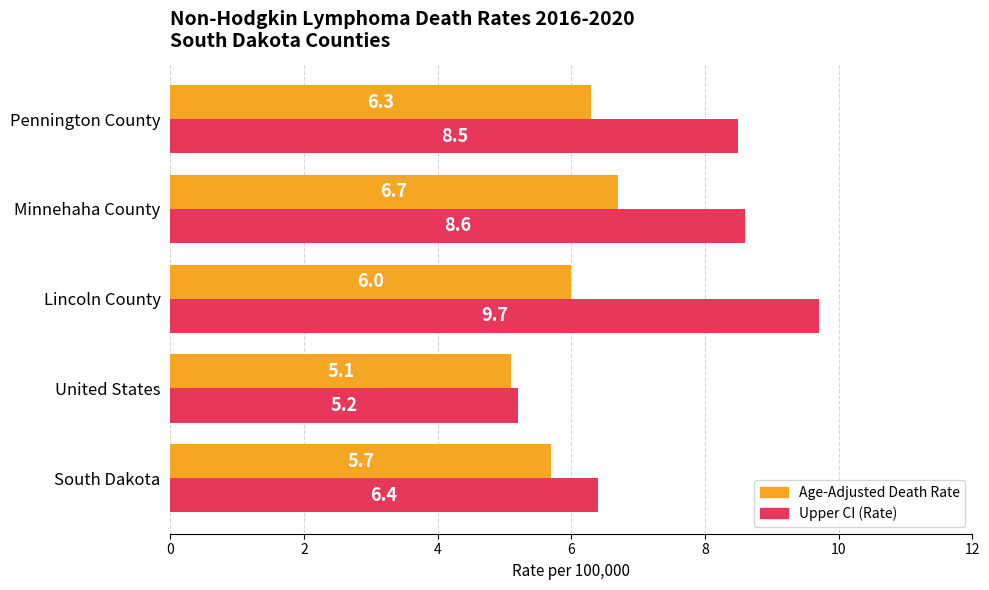

What is the spread (max minus min) of values at South Dakota?

0.7